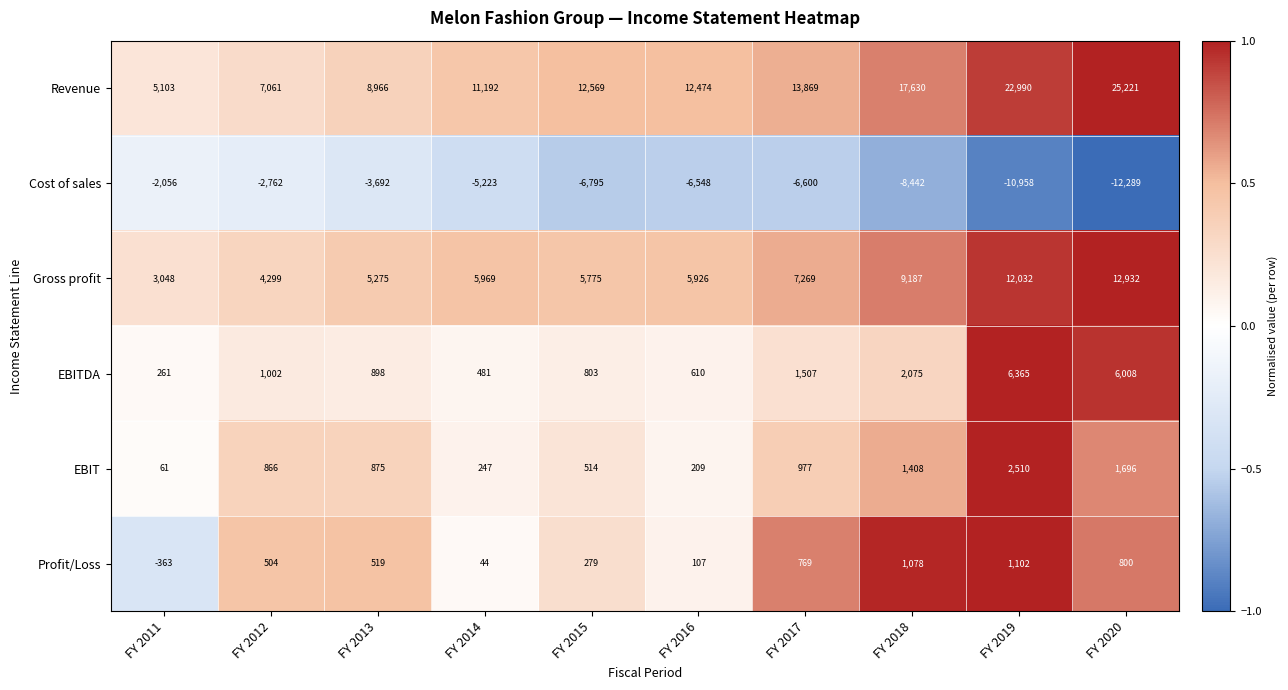

What is the difference between the highest and lowest values at FY 2017?

20469